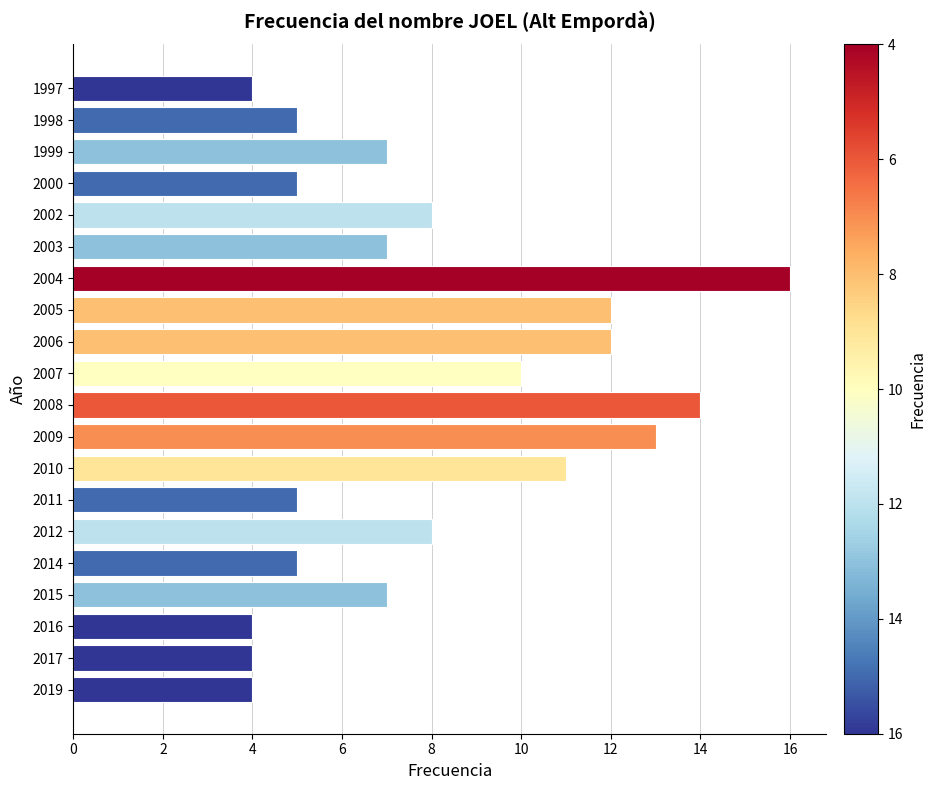

What is the difference between the second highest and second lowest values?

10